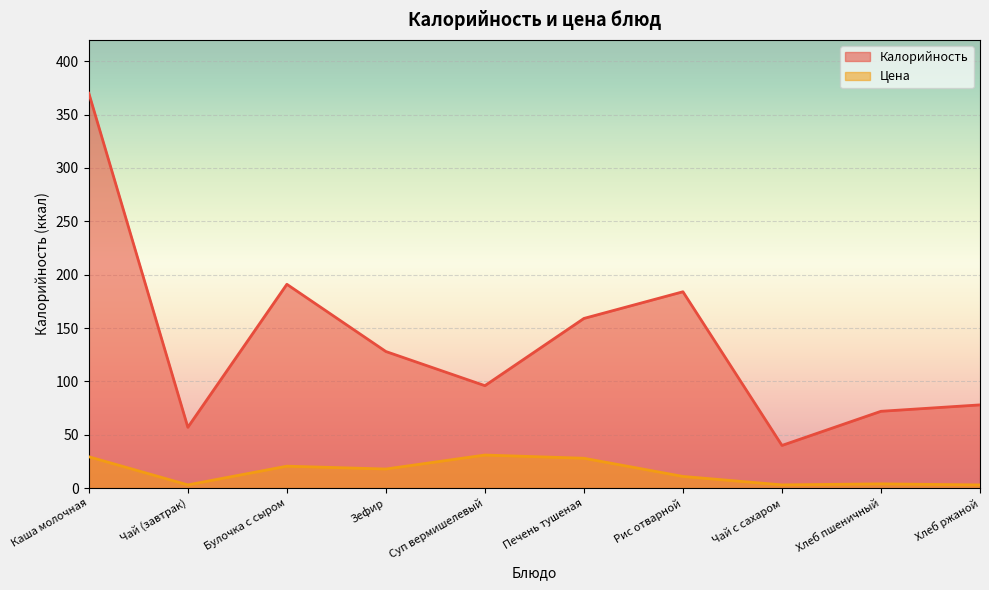

Where is the first local maximum for Цена?

Булочка с сыром